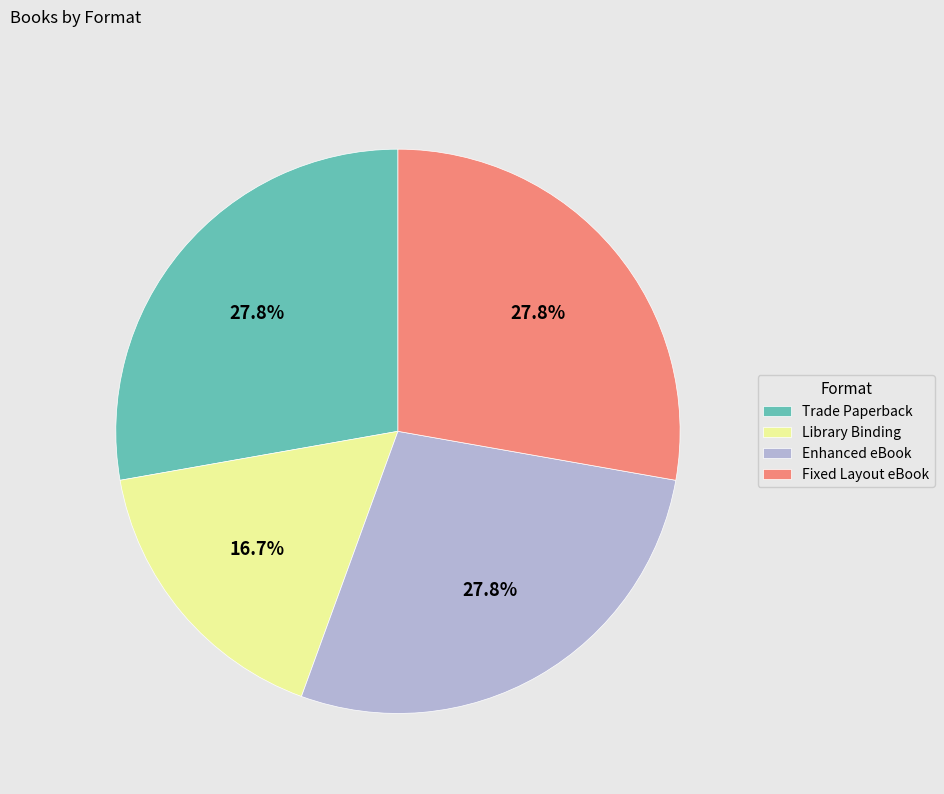

Combined, do Trade Paperback and Library Binding account for over 50%?

No